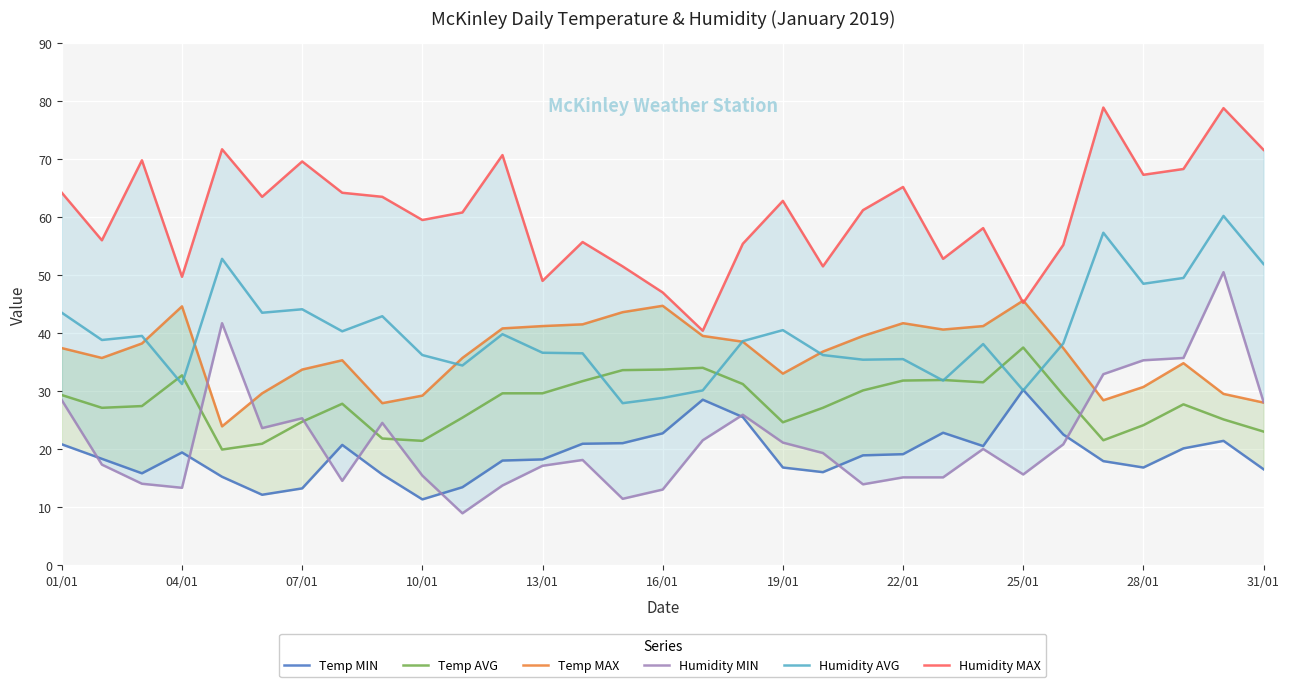

Which category has the highest value in the Temp AVG series?

25/01